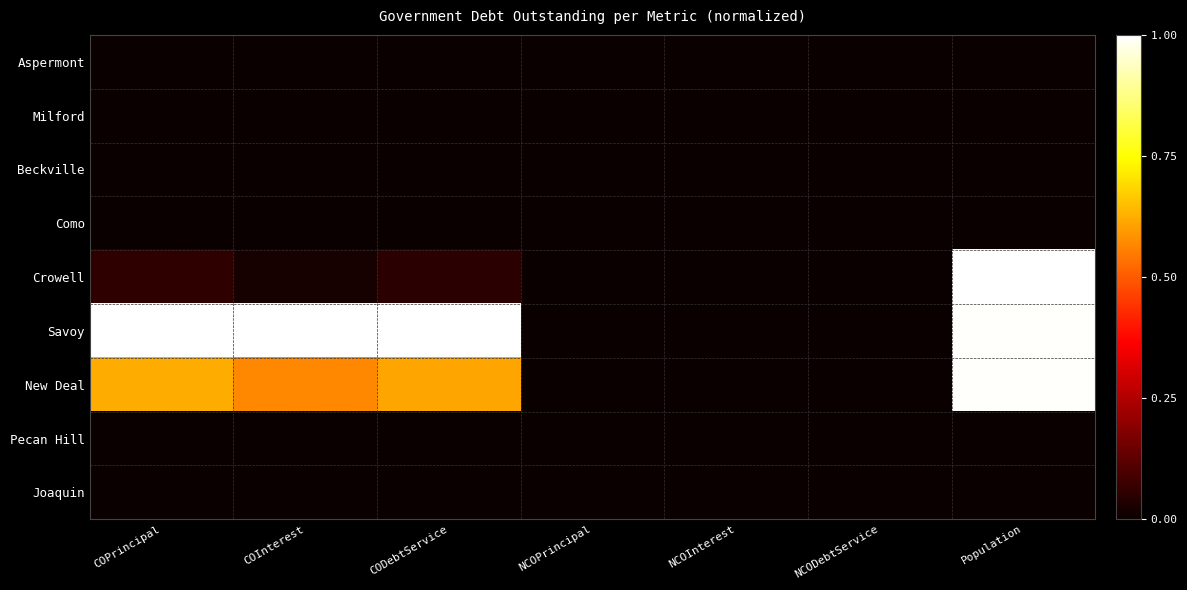

Count the number of data series in this chart.

9